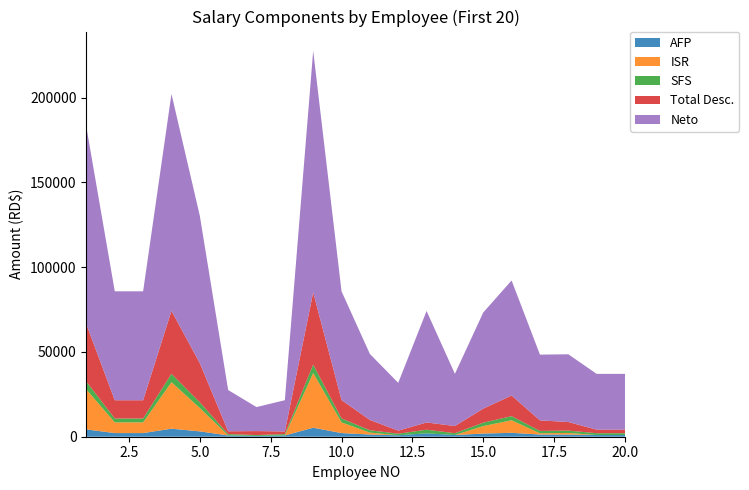

Reading left to right, what are all the values shown in this chart?

AFP: 1=4305.0	2=2152.5	3=2152.5	4=4735.5	5=3157.0	6=746.2	7=473.6	8=746.2	9=5309.5	10=2152.5	11=1291.5	12=861.0	13=2009.0	14=1004.5	15=1865.5	16=2296.0	17=1291.5	18=1291.5	19=1004.5	20=1004.5
ISR: 1=23529.1	2=6309.4	3=6309.4	4=27413.5	5=13782.6	6=0.0	7=0.0	8=0.0	9=32269.5	10=6309.4	11=1148.3	12=0.0	13=0.0	14=0.0	15=4427.6	16=7400.9	17=743.3	18=945.8	19=0.0	20=0.0
SFS: 1=4560.0	2=2280.0	3=2280.0	4=4943.8	5=3344.0	6=790.4	7=501.6	8=790.4	9=4943.8	10=2280.0	11=1368.0	12=912.0	13=2128.0	14=1064.0	15=1976.0	16=2432.0	17=1368.0	18=1368.0	19=1064.0	20=1064.0
Total Desc.: 1=33769.2	2=10766.9	3=10766.9	4=37117.8	5=23108.8	6=1661.6	7=2350.3	8=1561.6	9=42547.8	10=10866.9	11=6082.8	12=1798.0	13=4262.0	14=4243.5	15=8294.1	16=12153.9	17=6228.0	18=5080.4	19=2093.5	20=2093.5
Neto: 1=116230.8	2=64233.1	3=64233.1	4=127882.2	5=86891.2	6=24338.4	7=14149.7	8=18438.4	9=142452.2	10=64133.1	11=38917.2	12=28202.0	13=65738.0	14=30756.5	15=56705.9	16=67846.1	17=38772.0	18=39919.6	19=32906.5	20=32906.5